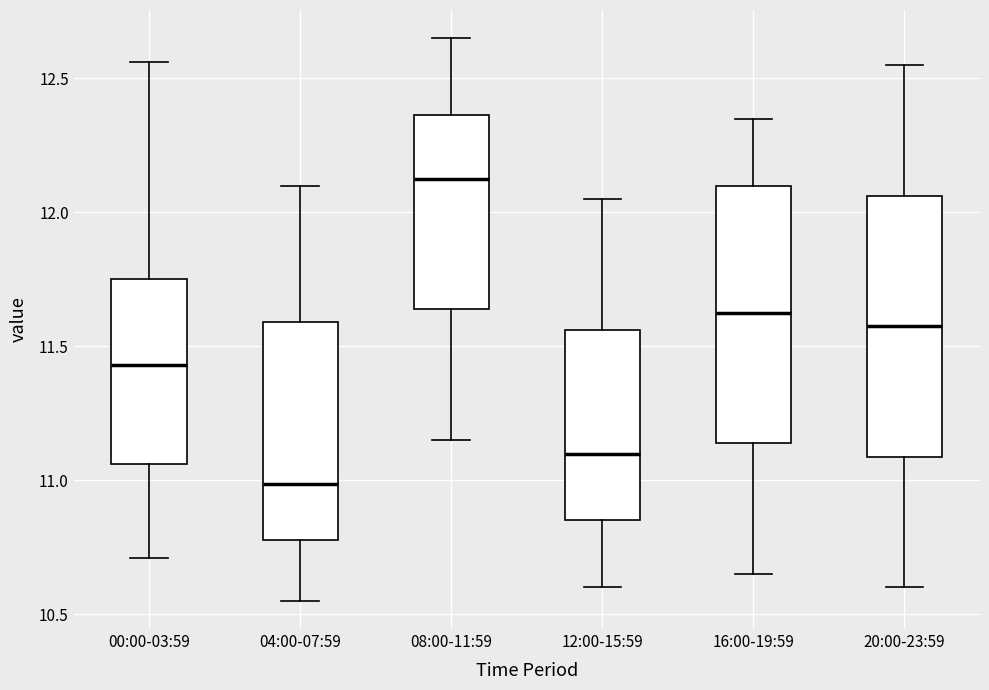

Reading left to right, transcribe this box plot: for each box, give where its median line is, the range the box spans, and where its two whiskers end, as read against the y-axis. The values are not printed on the chart, so give them approximately, as read against the axis.

00:00-03:59: median 11.45, box 11.05 to 11.75, whiskers 10.70 to 12.55
04:00-07:59: median 11.00, box 10.80 to 11.60, whiskers 10.55 to 12.10
08:00-11:59: median 12.15, box 11.65 to 12.35, whiskers 11.15 to 12.65
12:00-15:59: median 11.10, box 10.85 to 11.55, whiskers 10.60 to 12.05
16:00-19:59: median 11.65, box 11.15 to 12.10, whiskers 10.65 to 12.35
20:00-23:59: median 11.60, box 11.10 to 12.05, whiskers 10.60 to 12.55